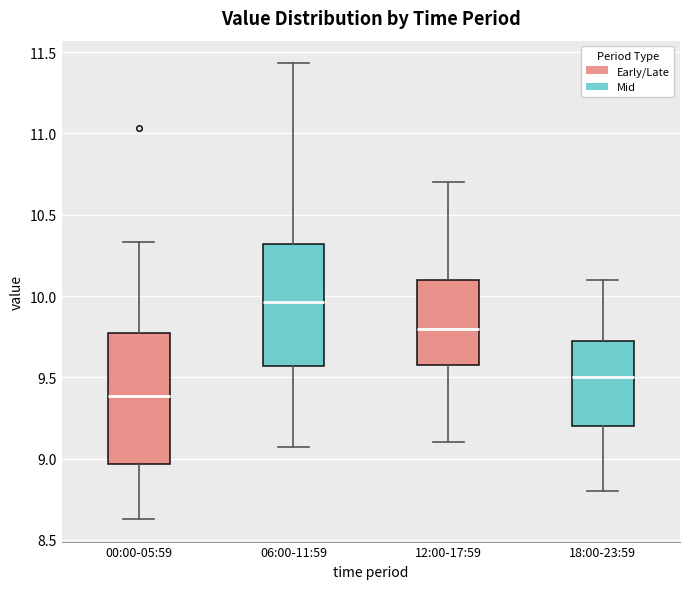

Reading left to right, read every box against the y-axis: the position of its median line, the range the box covers, and the ends of its whiskers. The values are not printed on the chart, so give them approximately, as read against the axis.

00:00-05:59: median 9.40, box 8.95 to 9.75, whiskers 8.65 to 10.35
06:00-11:59: median 9.95, box 9.55 to 10.30, whiskers 9.05 to 11.45
12:00-17:59: median 9.80, box 9.60 to 10.10, whiskers 9.10 to 10.70
18:00-23:59: median 9.50, box 9.20 to 9.75, whiskers 8.80 to 10.10